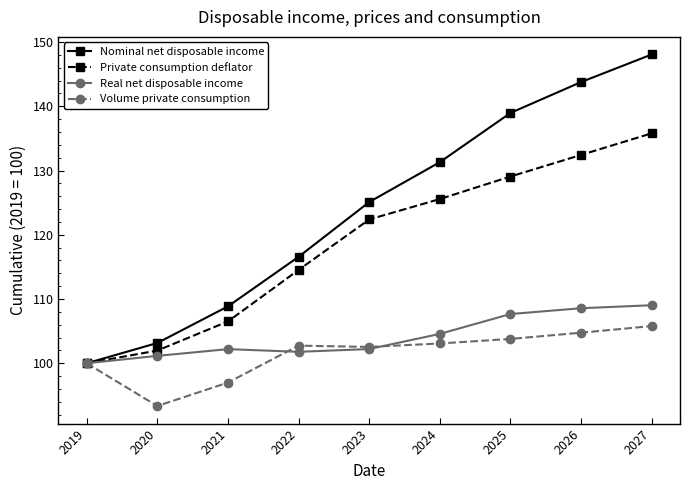

What is the total value across all series at 2020?

399.6